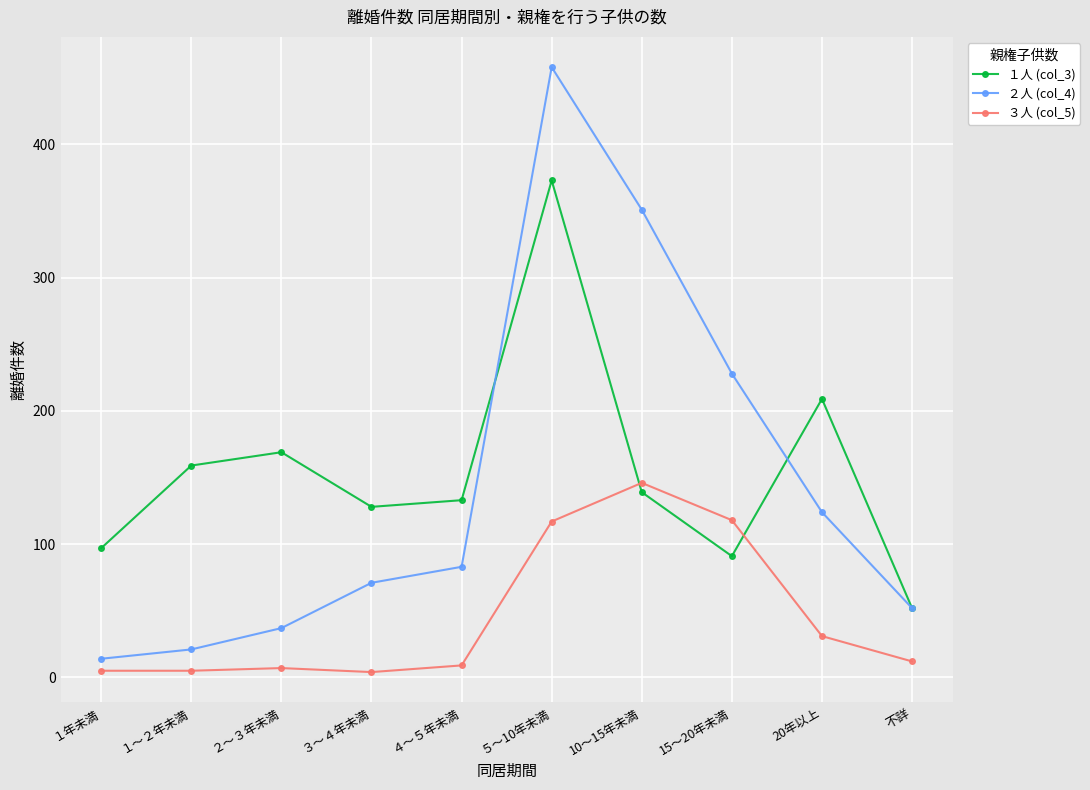

What is the greatest value displayed?

458